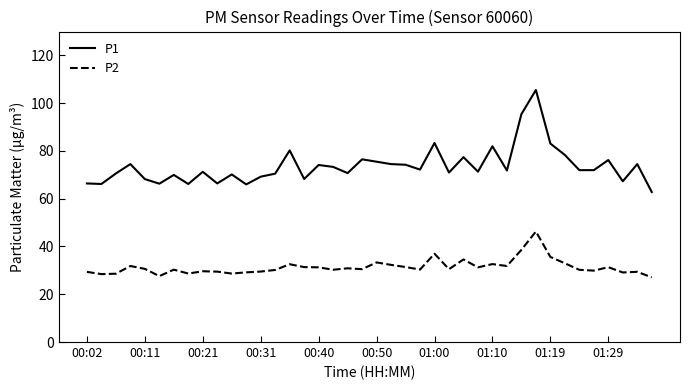

Rank the series by their average value, from highest to lowest.

P1, P2